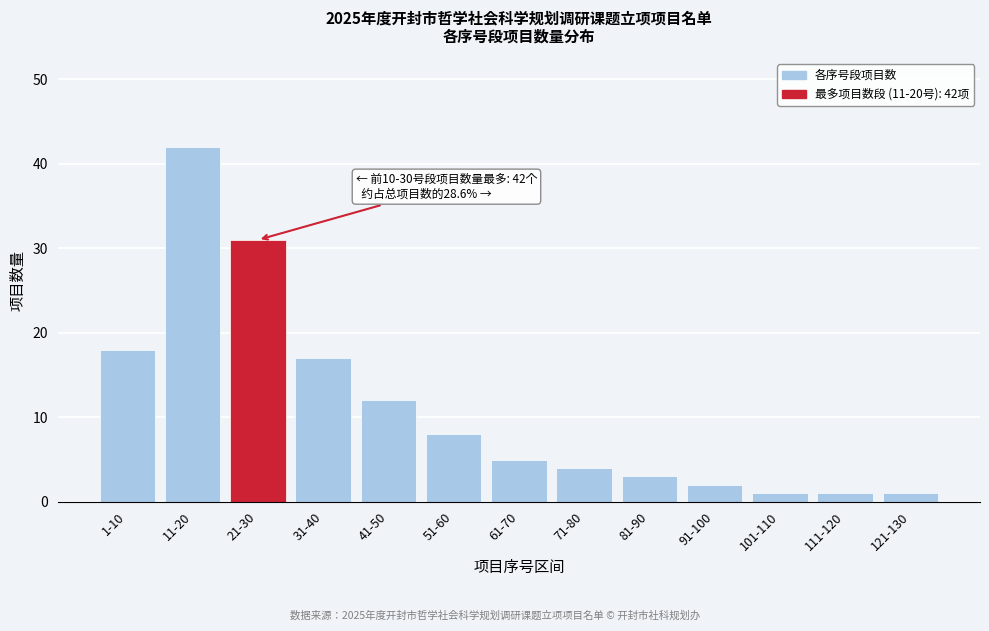

Reading left to right, transcribe all the data shown in this chart.

1-10=18	11-20=42	21-30=31	31-40=17	41-50=12	51-60=8	61-70=5	71-80=4	81-90=3	91-100=2	101-110=1	111-120=1	121-130=1